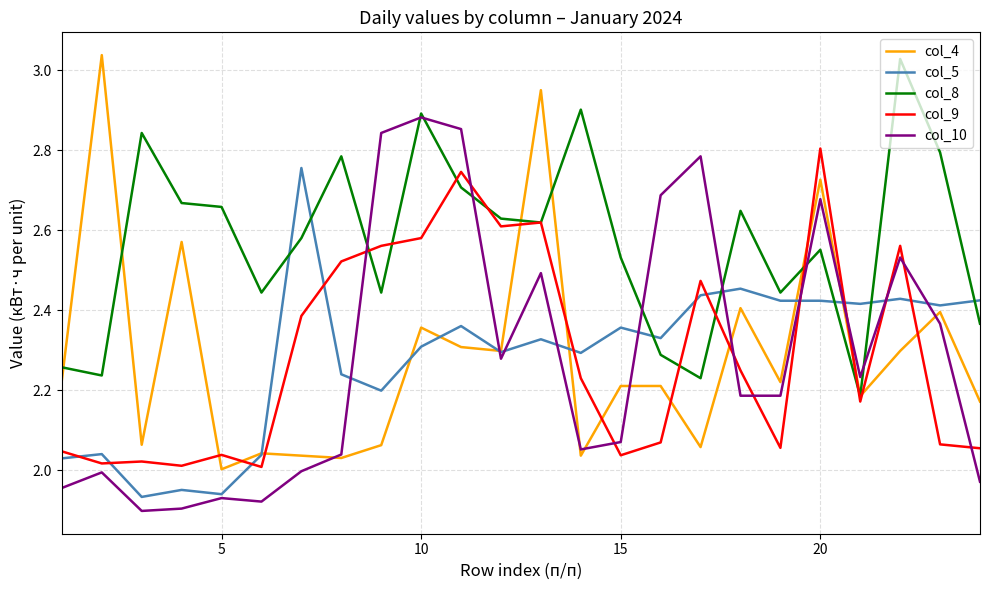

Which series has the largest total across all categories?

col_8